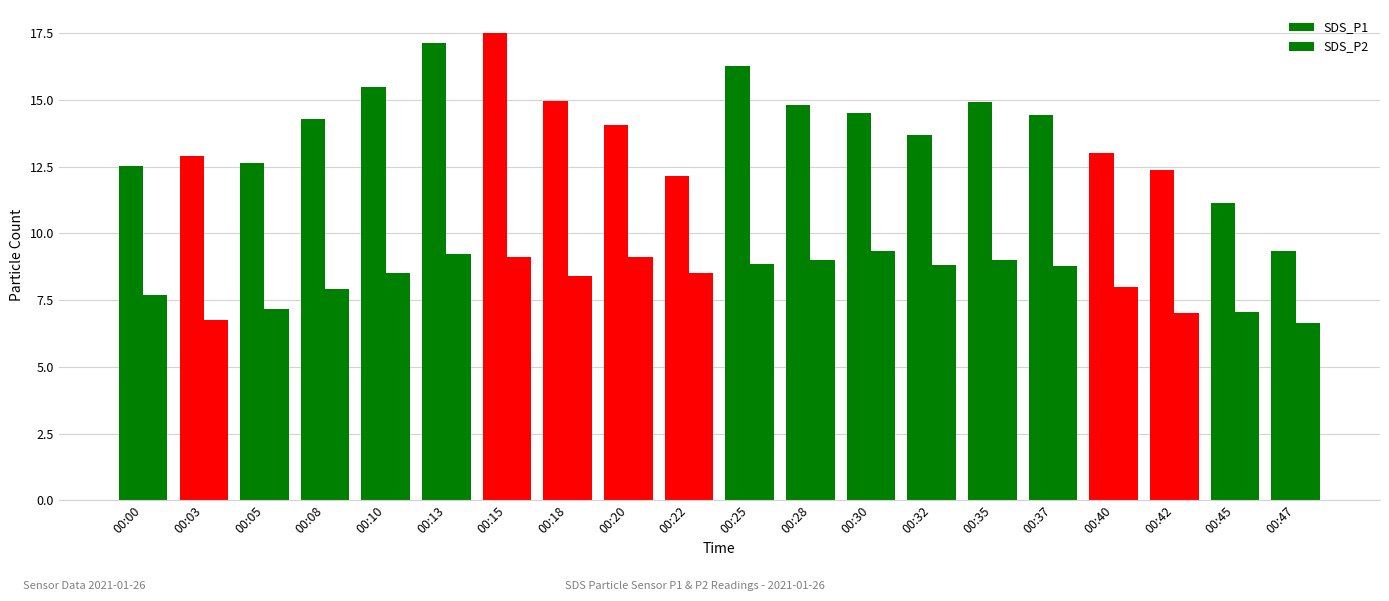

Where does the SDS_P1 series first go above 14?

00:08